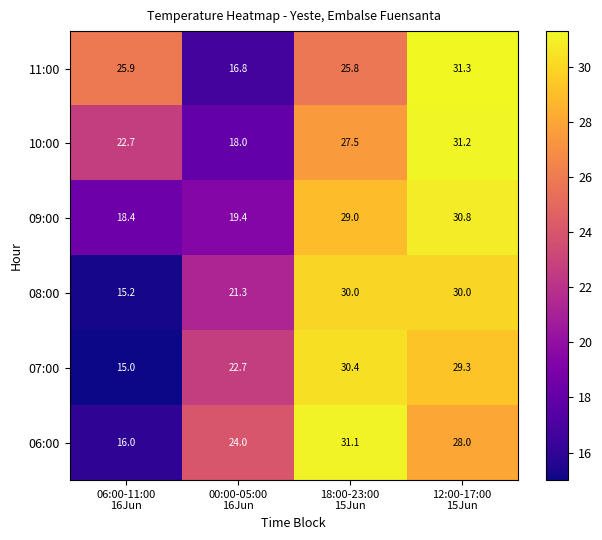

At 18:00-23:00
15Jun, list the series in order from smallest to largest.

11:00, 10:00, 09:00, 08:00, 07:00, 06:00